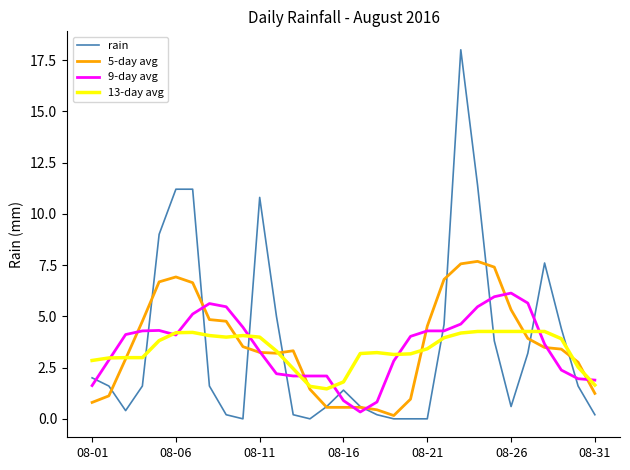

What is the sum of all 13-day avg values?

104.4